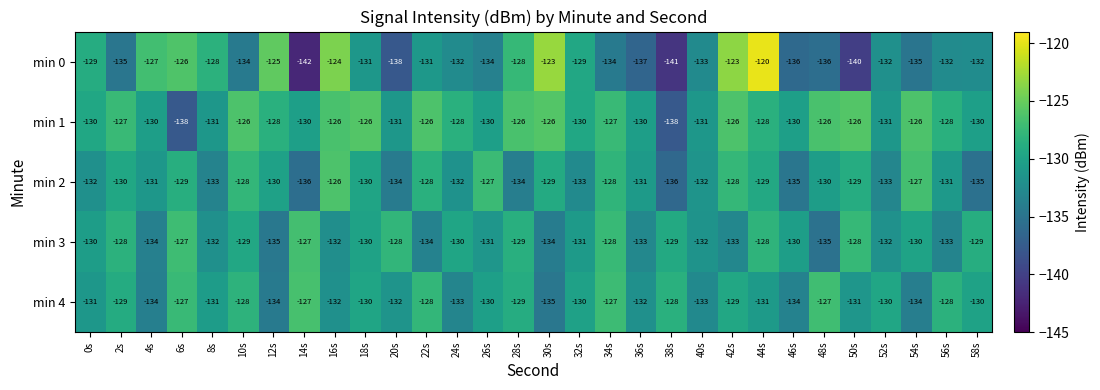

At 42s, list the series in order from largest to smallest.

min 0, min 1, min 2, min 4, min 3